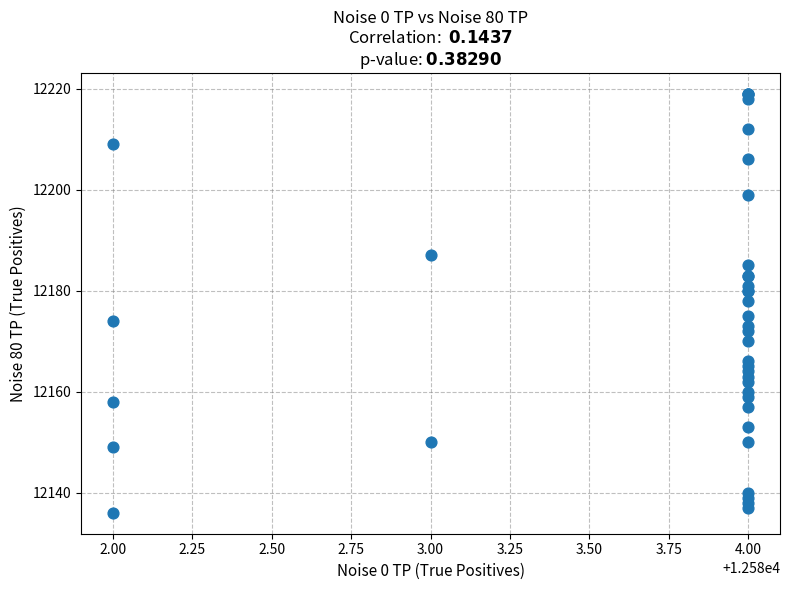

What Y value in the scatter plot is closest to 12177?

12178